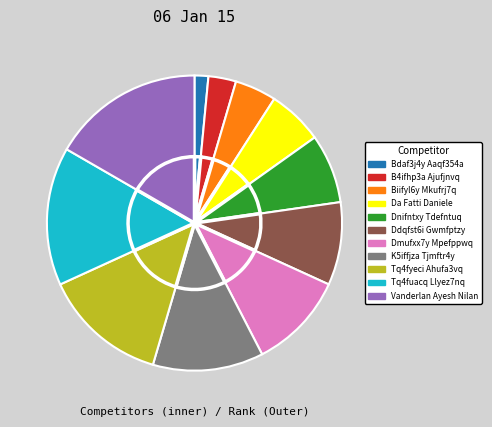

To the nearest percent, what portion does K5iffjza Tjmftr4y represent?

12%